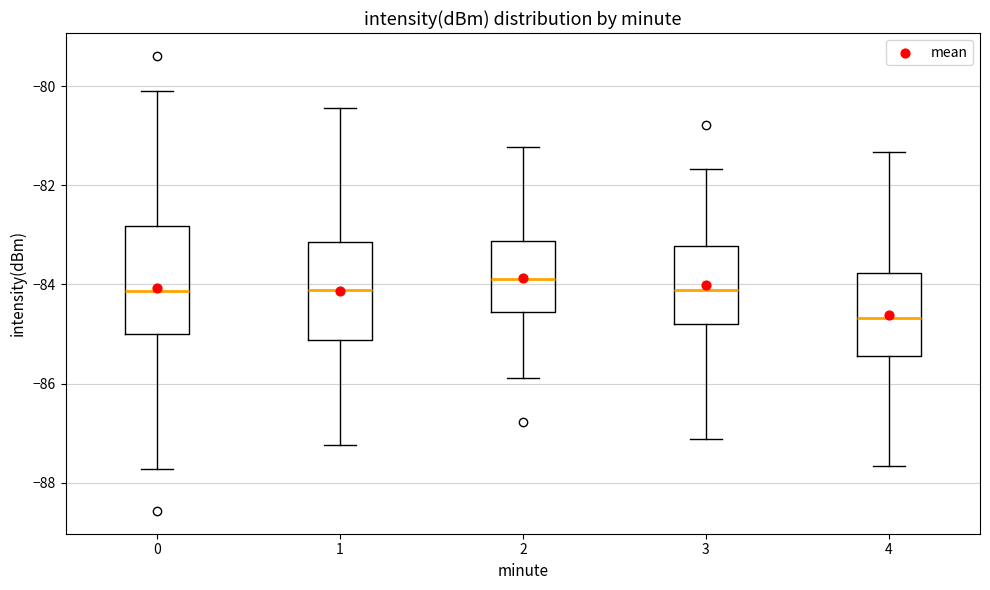

Reading left to right, transcribe this box plot: for each box, give where its median line is, the range the box spans, and where its two whiskers end, as read against the y-axis. The values are not printed on the chart, so give them approximately, as read against the axis.

0: median -84.2, box -85.0 to -82.8, whiskers -87.8 to -80.2
1: median -84.2, box -85.2 to -83.2, whiskers -87.2 to -80.4
2: median -83.8, box -84.6 to -83.2, whiskers -85.8 to -81.2
3: median -84.2, box -84.8 to -83.2, whiskers -87.2 to -81.6
4: median -84.6, box -85.4 to -83.8, whiskers -87.6 to -81.4